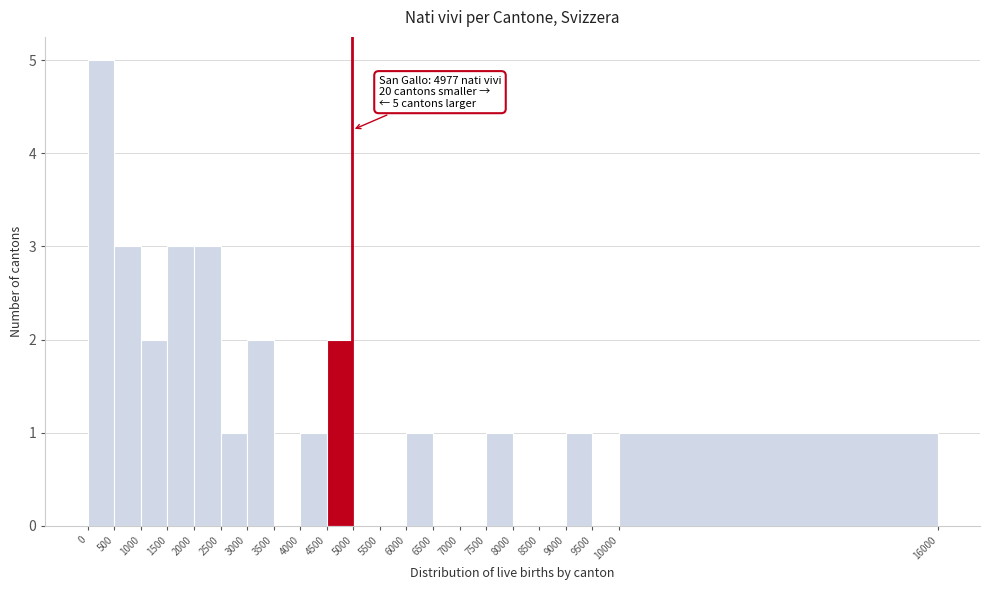

Which range on the x-axis has the tallest bar?

0 to 500